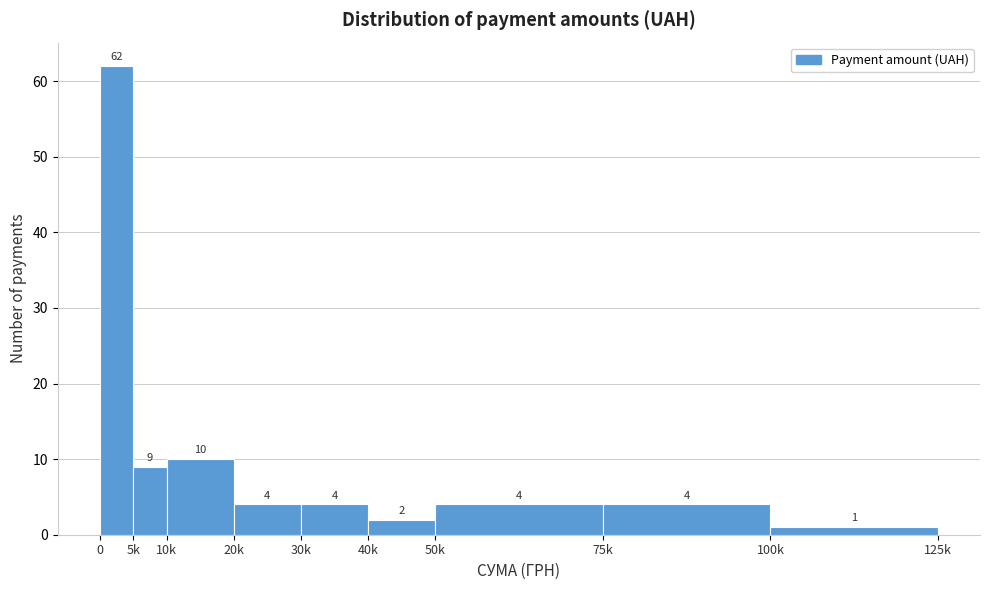

Reading right to left, list all the values displayed in this chart.

1	4	4	2	4	4	10	9	62